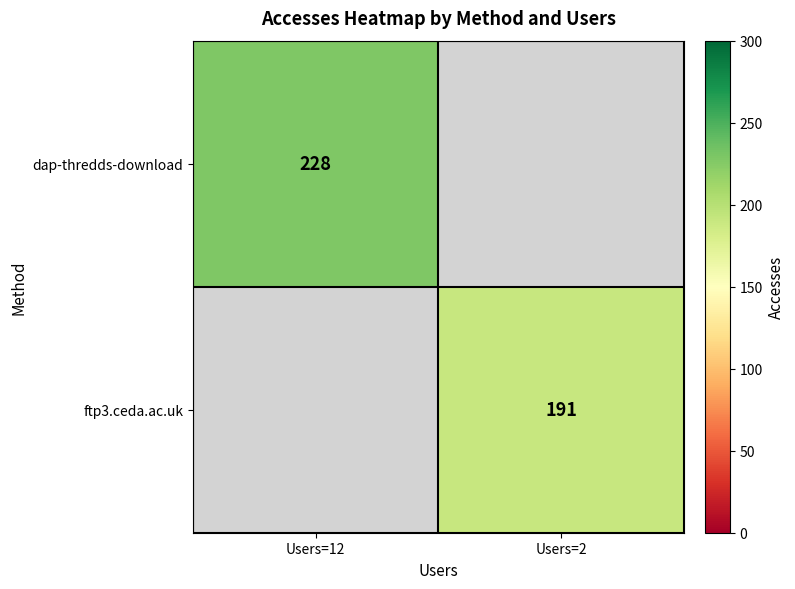

Which category has the lowest value across all series?

Users=2